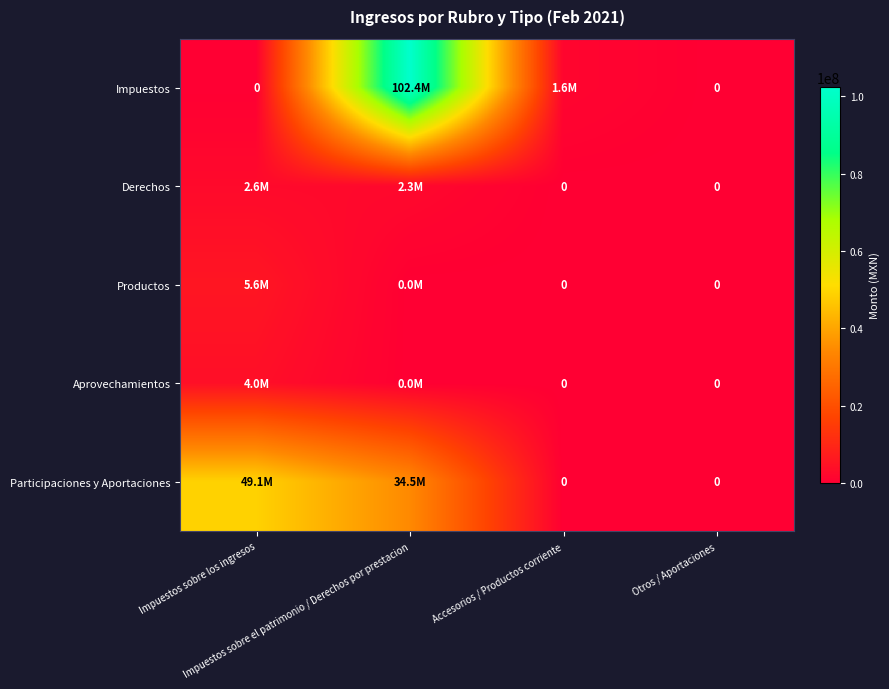

How many distinct data groups are displayed?

5